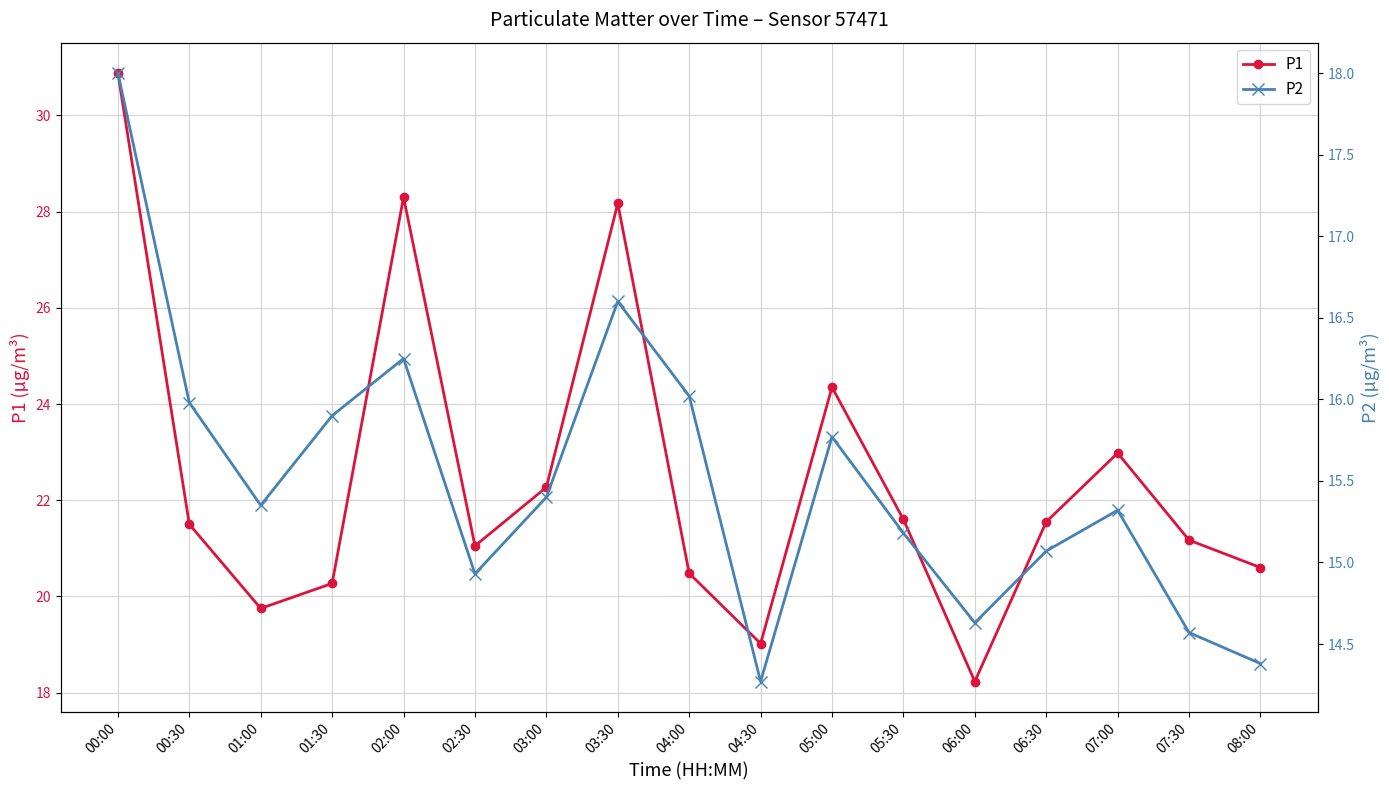

True or false: P1 and P2 cross at least once.

False